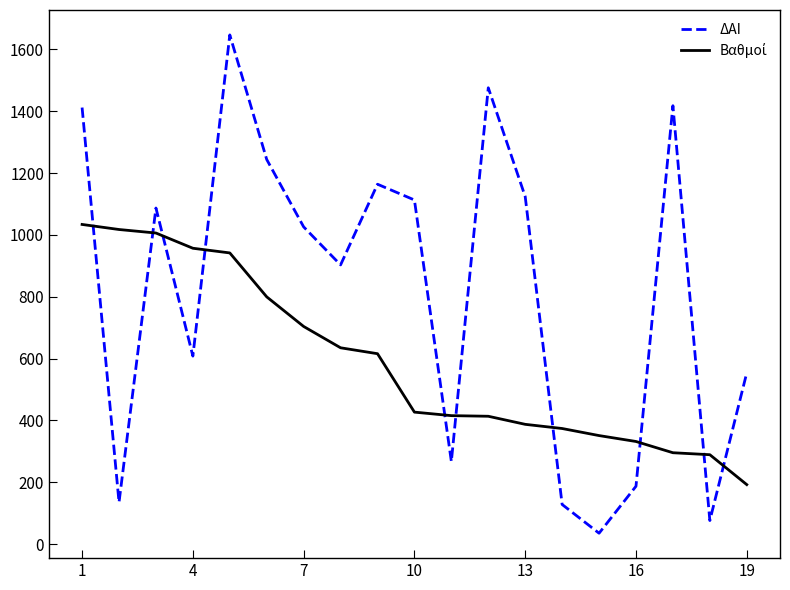

Which series has the largest range (max minus min)?

ΔΑΙ